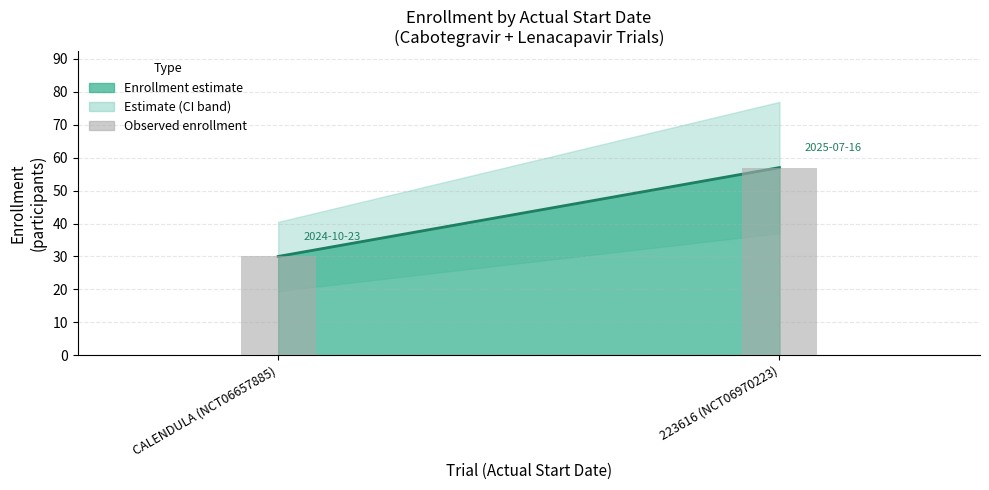

At which label is the value closest to 43?

CALENDULA (NCT06657885)